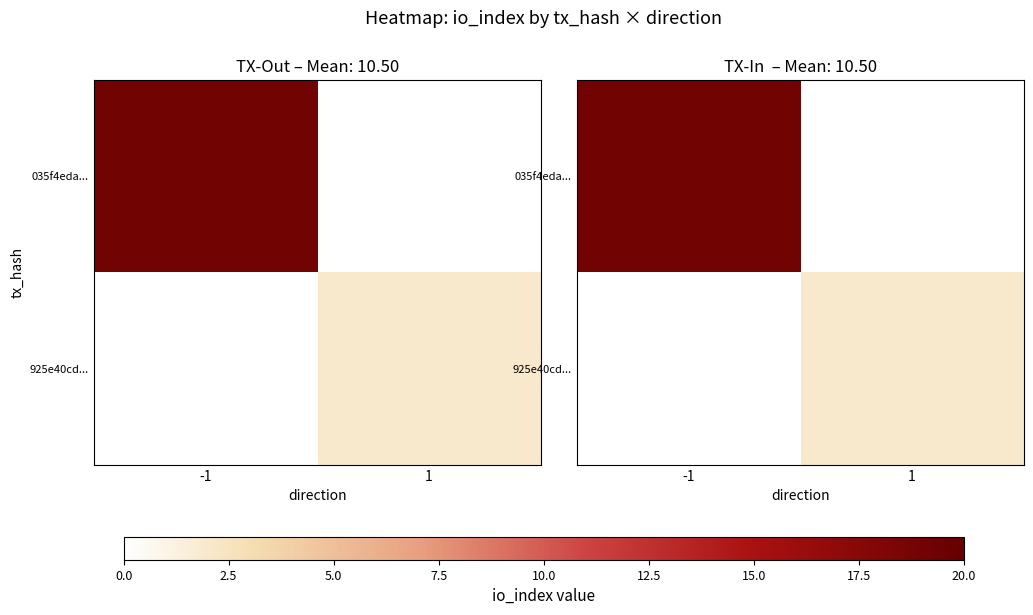

True or false: 035f4eda... has a value of 13 at 1.

False